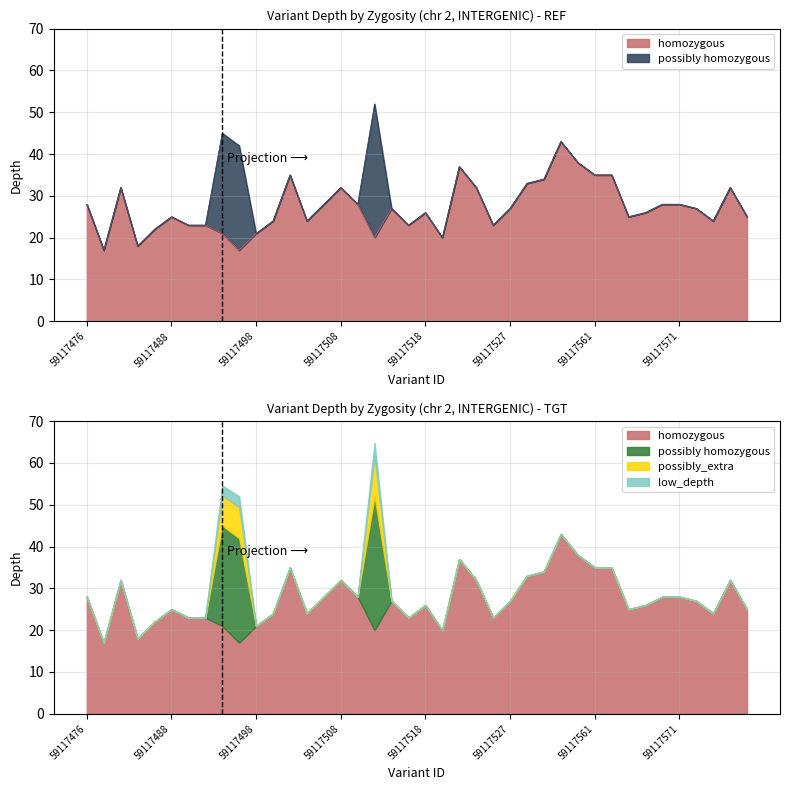

How many points are lower than both their immediate neighbors (excluding endpoints)?

10